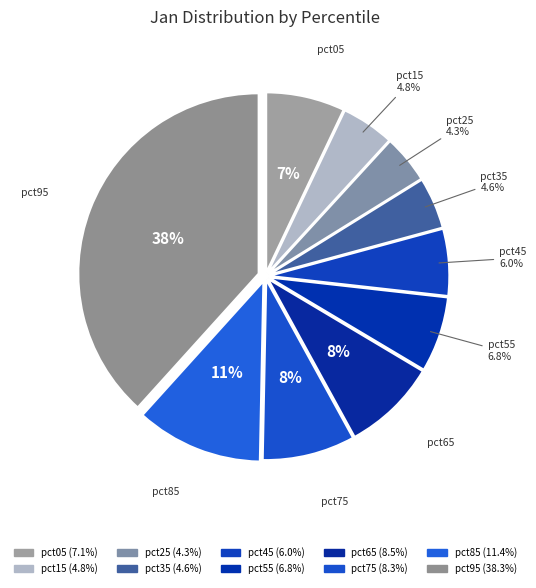

To the nearest percent, what percentage of the pie is pct85?

11%